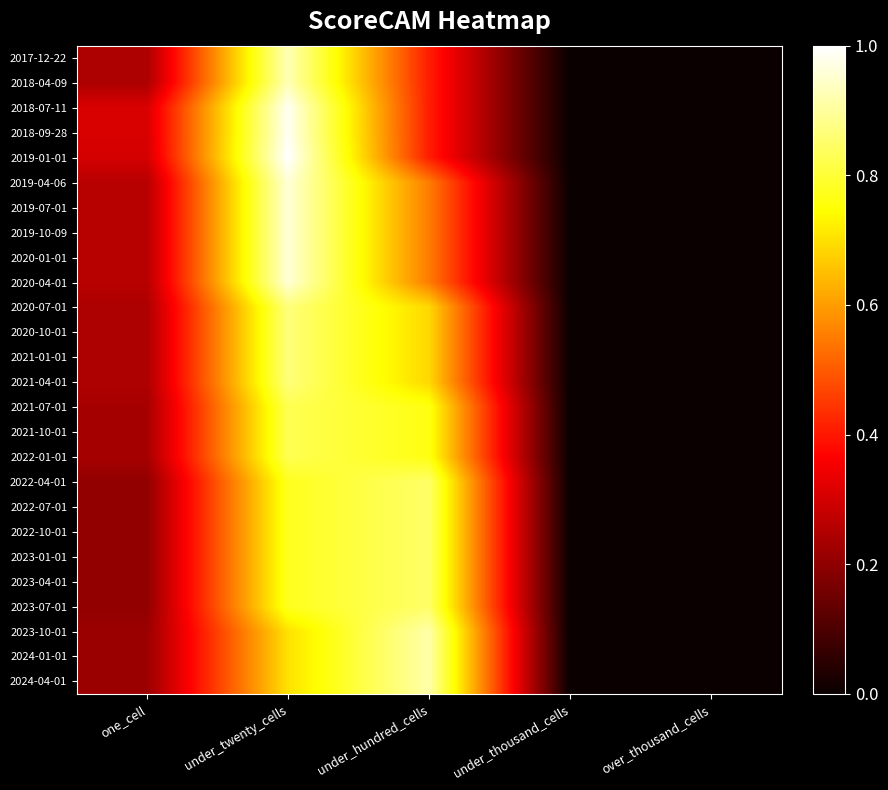

What is the greatest value displayed?

1.0